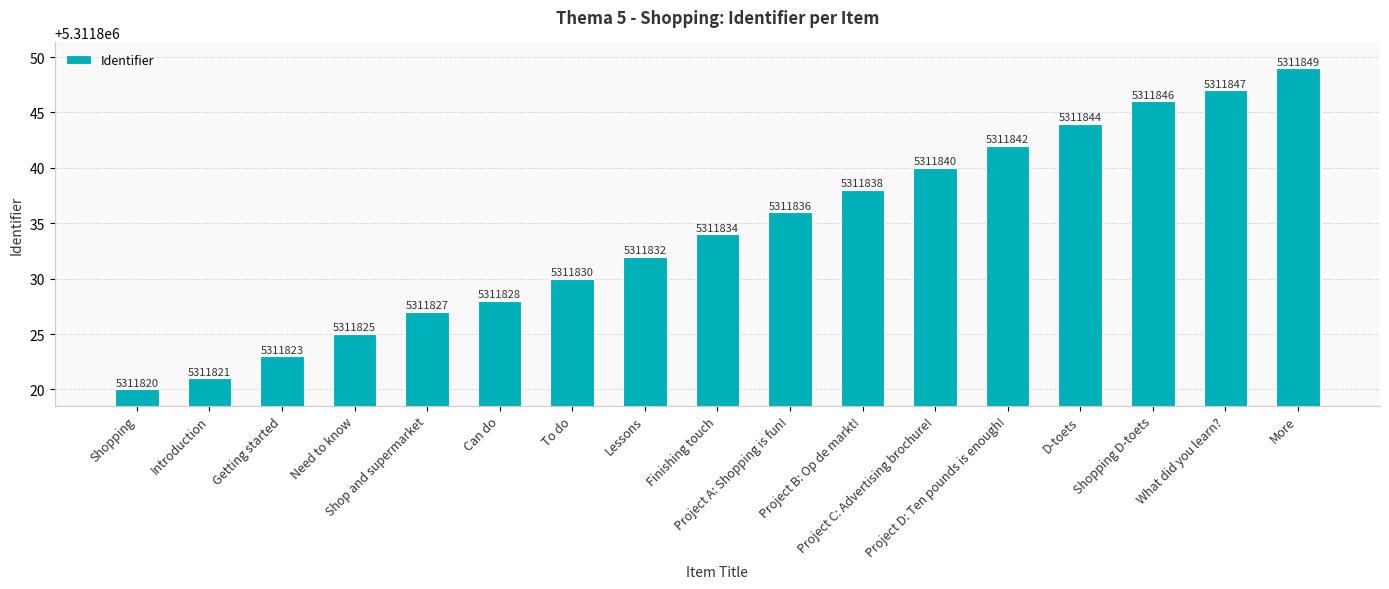

How many bars are there in total?

17